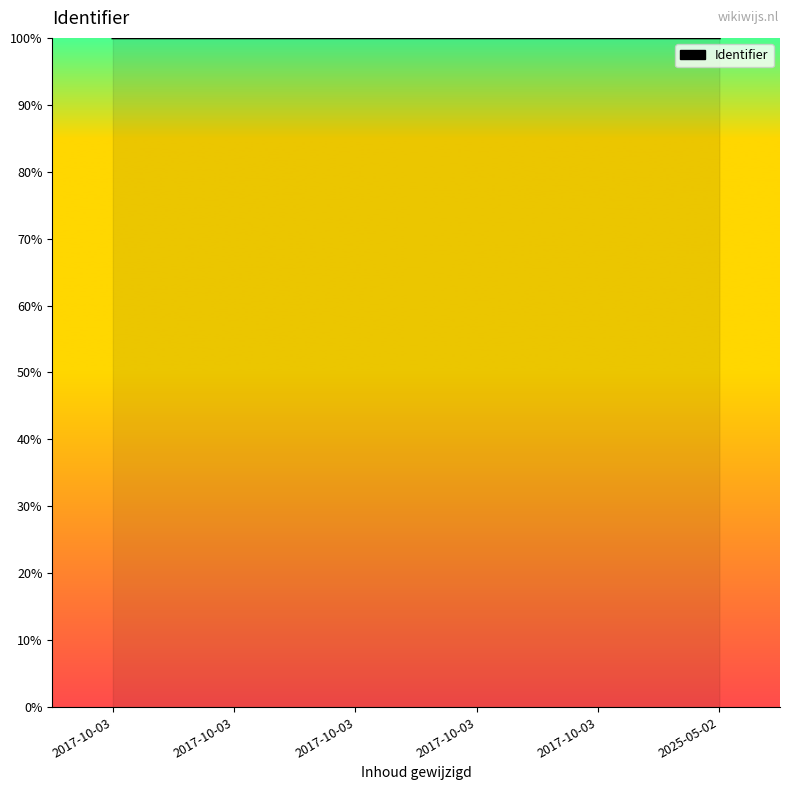

What is the ratio of the value at 2017-10-03 to the value at 2017-10-03?

1.0